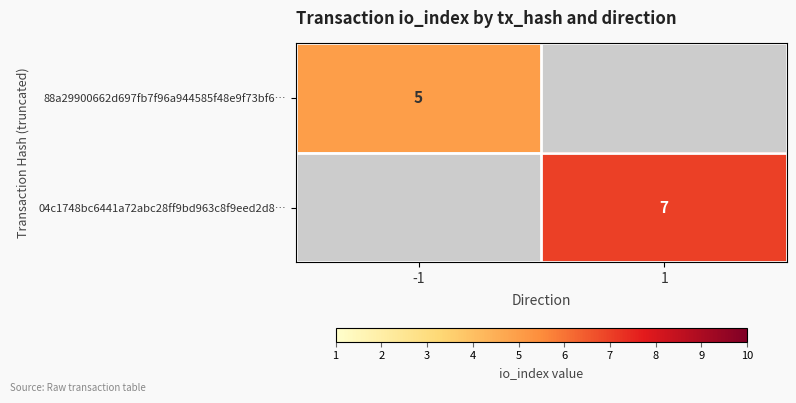

The value of 04c1748bc6441a72abc28ff9bd963c8f9eed2d8… at 1 is 3. True or false?

False